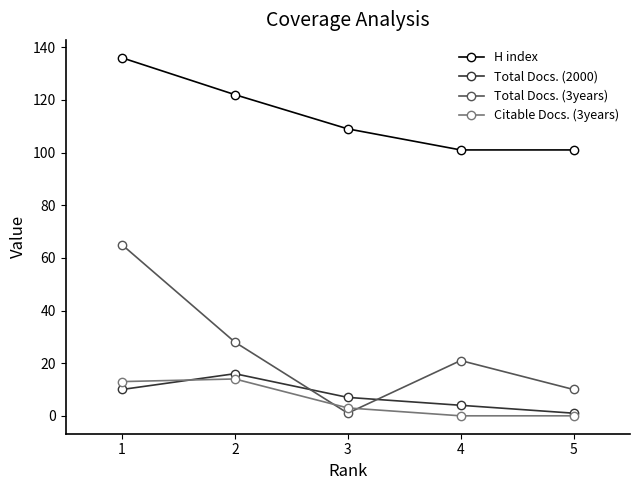

Which series has the largest total across all categories?

H index